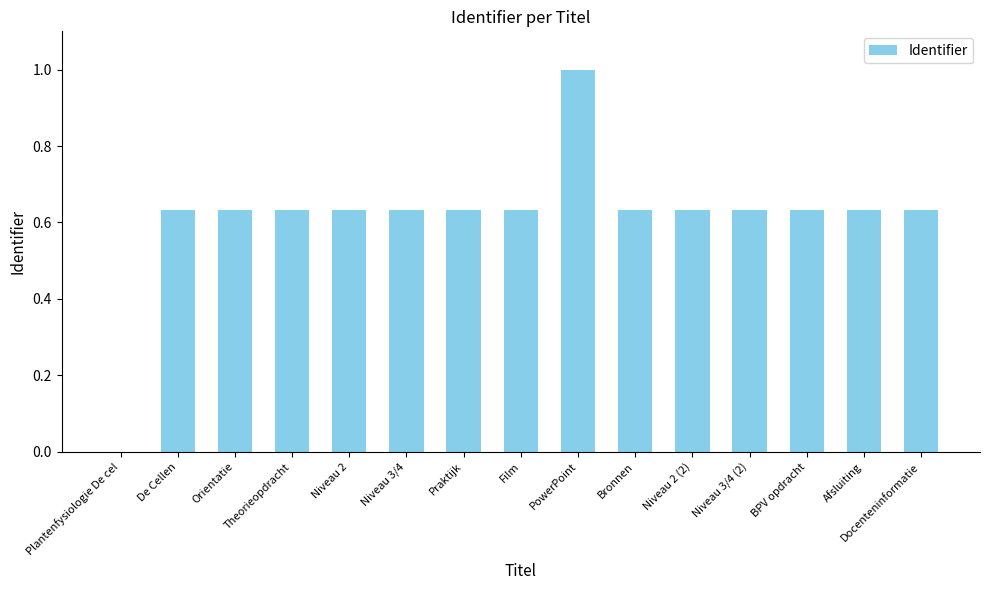

At which category does the chart reach its peak across all series?

PowerPoint